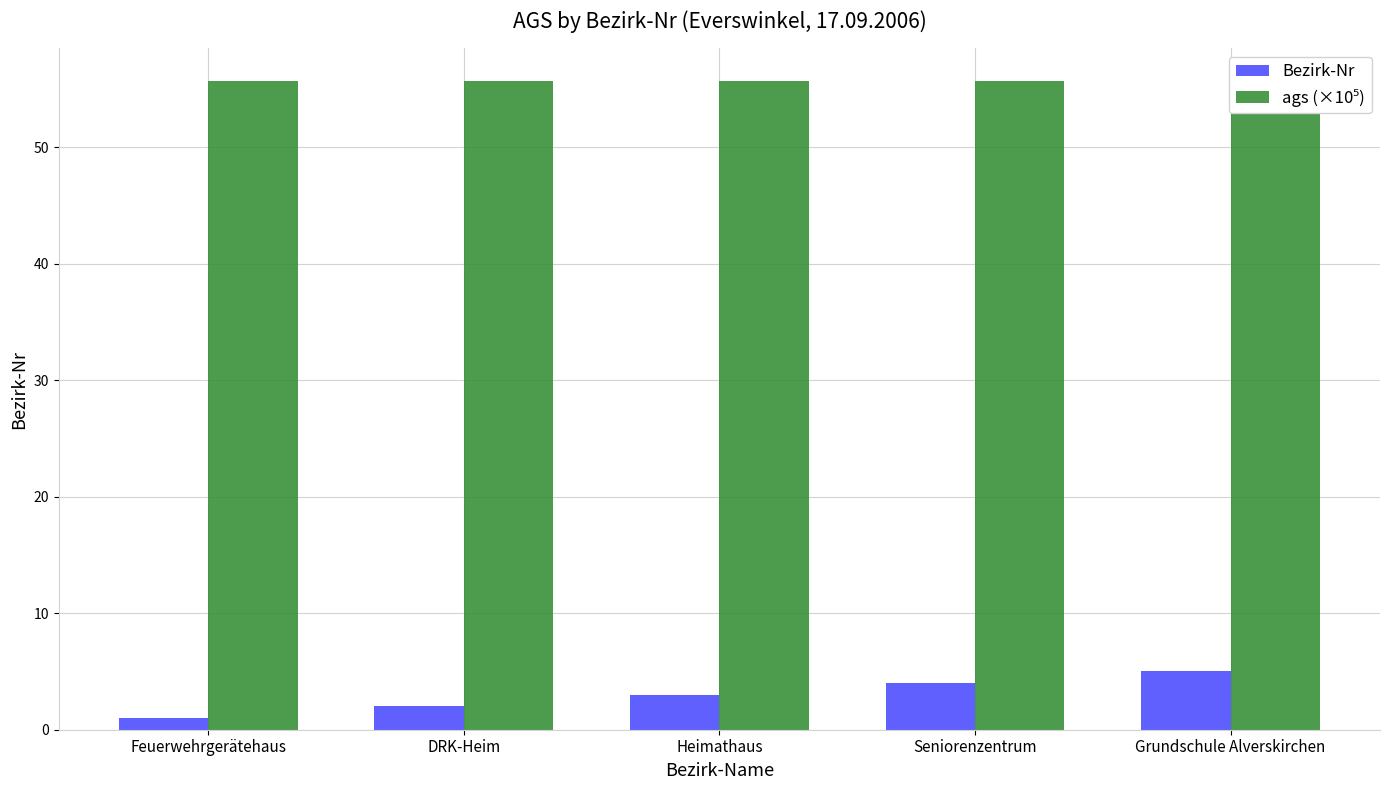

How many values in the Bezirk-Nr series are below 3?

2